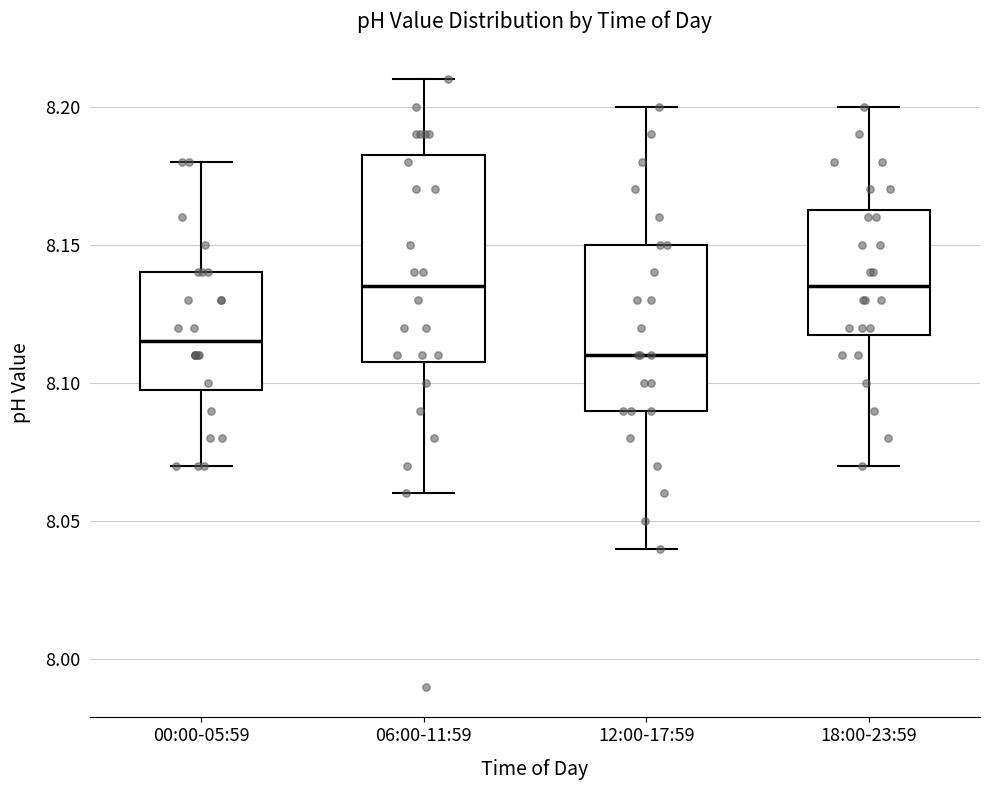

Which box is the tallest, from its lower edge to its upper edge?

06:00-11:59